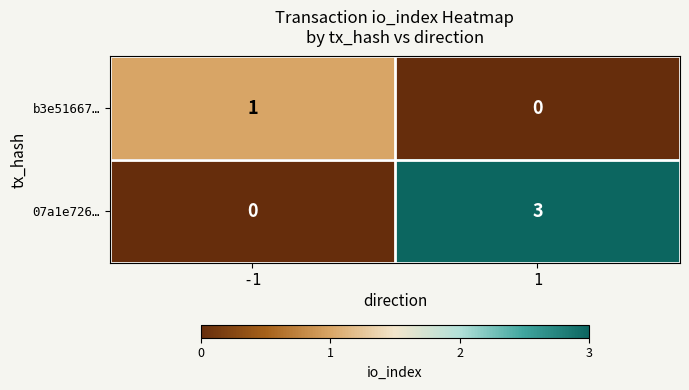

Reading left to right, extract all data points from this chart.

b3e51667…: -1=1	1=0
07a1e726…: -1=0	1=3